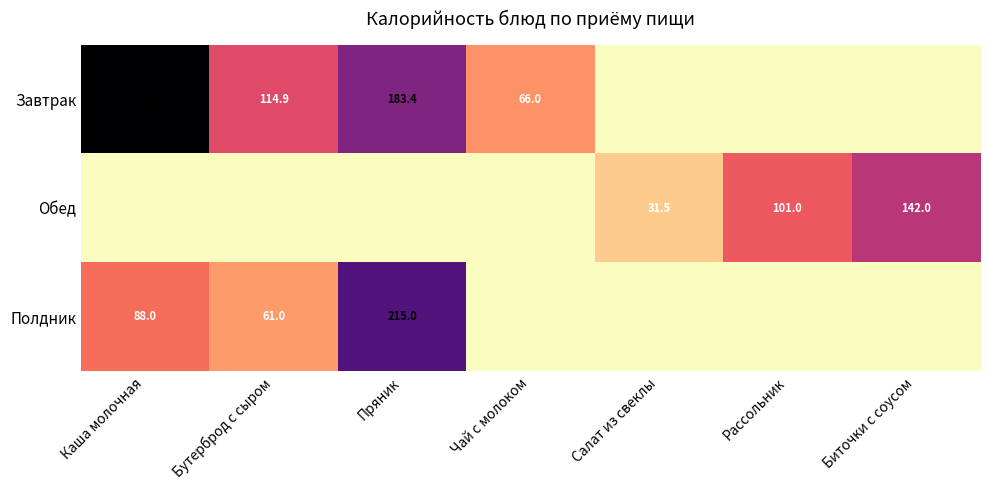

What is the sum of the Обед values at Салат из свеклы and Рассольник?

132.5